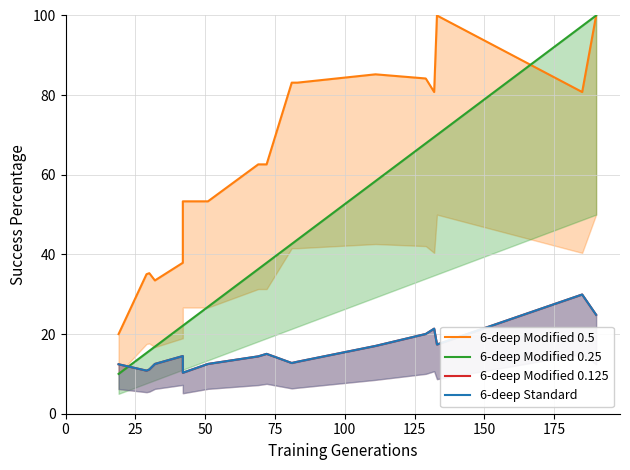

Which series has the largest total across all categories?

6-deep Modified 0.5